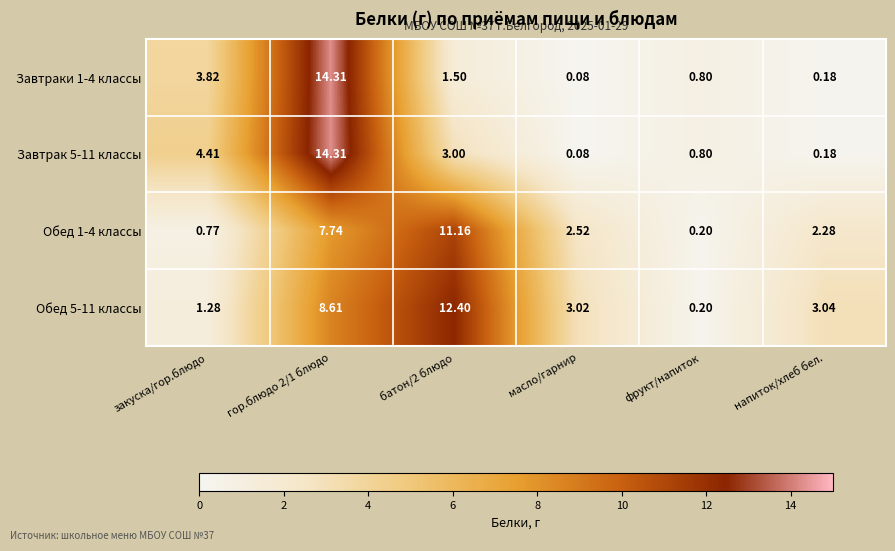

What is the maximum value shown in the chart?

14.3